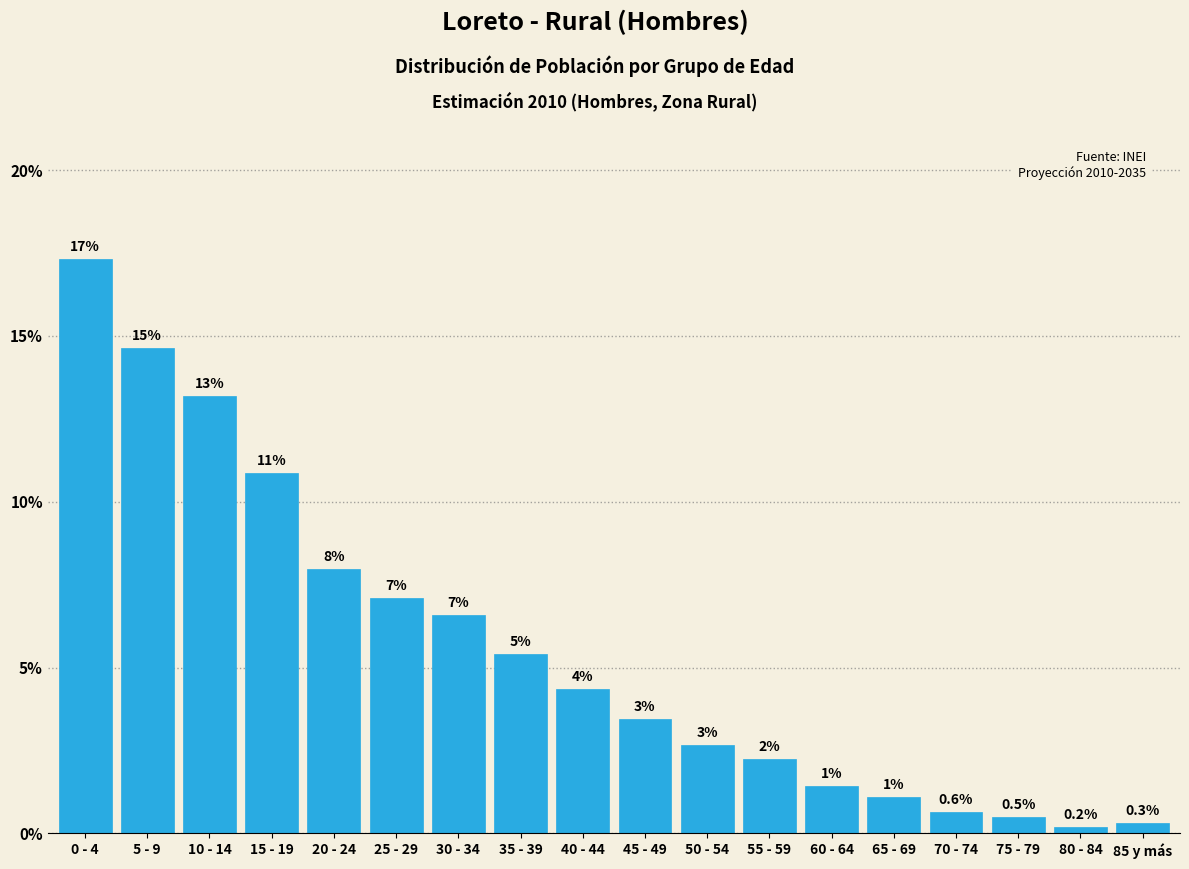

How many bars are there in total?

18